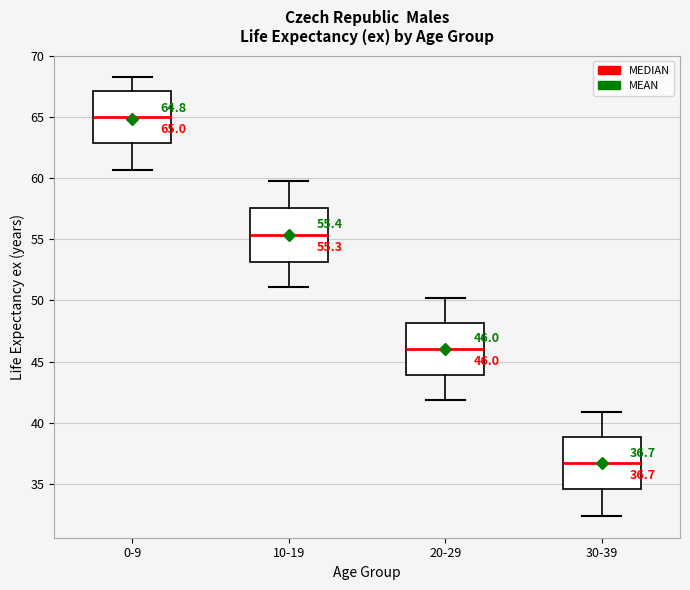

Which box has the lowest median line?

30-39